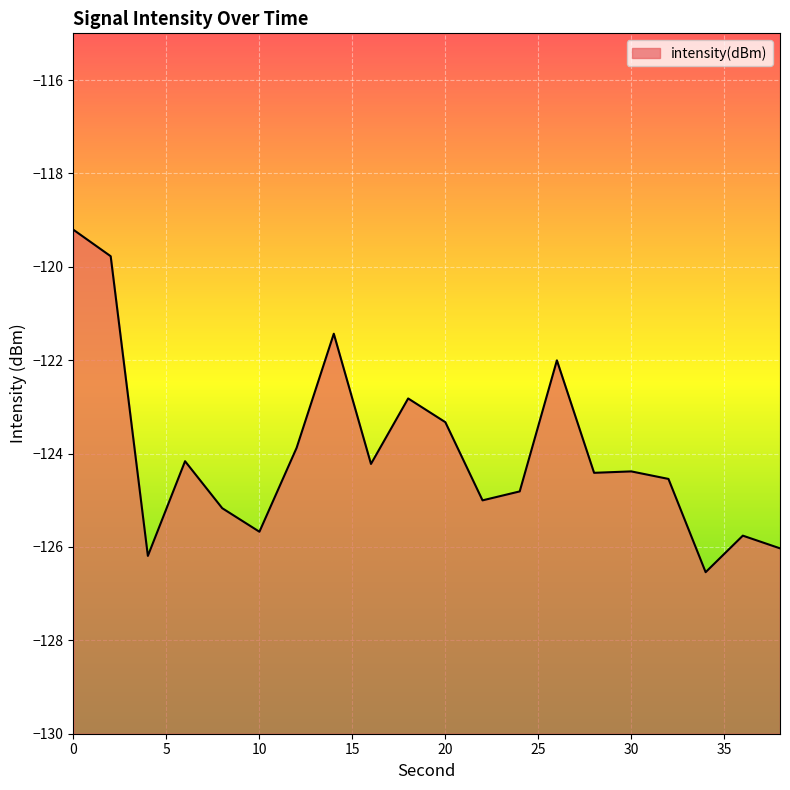

Reading left to right, what are all the values shown in this chart?

-119.2	-119.8	-126.2	-124.2	-125.2	-125.7	-123.9	-121.4	-124.2	-122.8	-123.3	-125.0	-124.8	-122.0	-124.4	-124.4	-124.5	-126.5	-125.8	-126.0